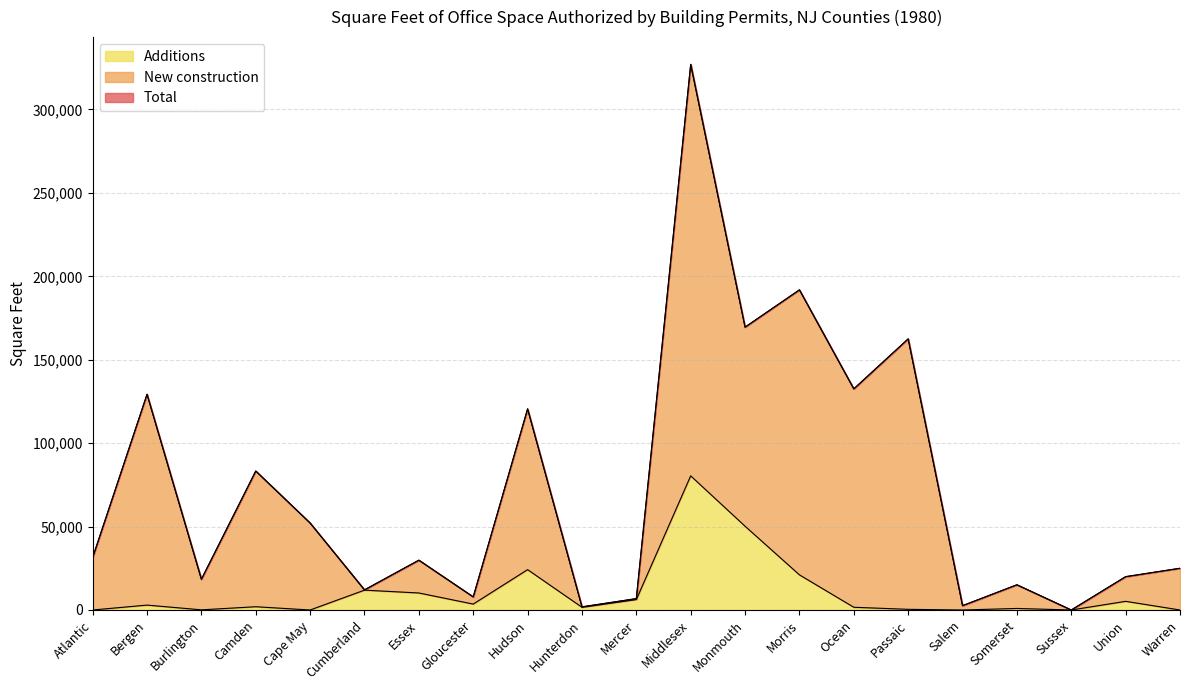

Where is the first local maximum for Total?

Bergen